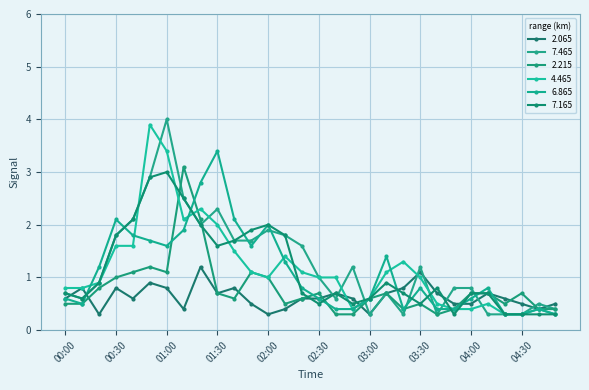

What are all the series names shown in the legend?

2.065, 7.465, 2.215, 4.465, 6.865, 7.165